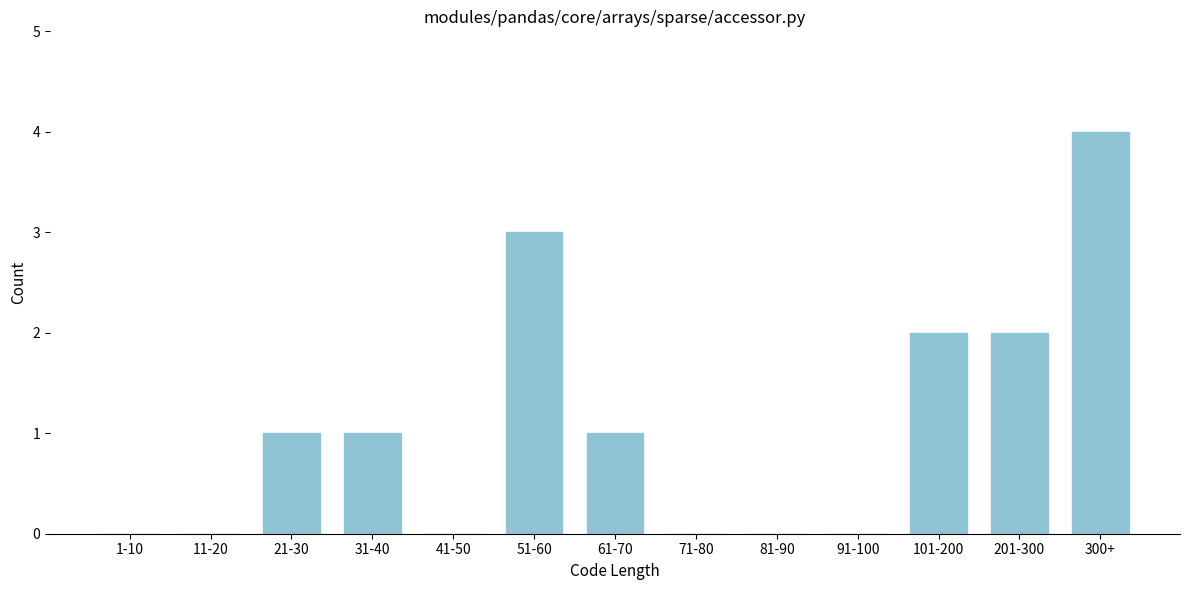

Reading left to right, extract all data points from this chart.

1-10=0	11-20=0	21-30=1	31-40=1	41-50=0	51-60=3	61-70=1	71-80=0	81-90=0	91-100=0	101-200=2	201-300=2	300+=4